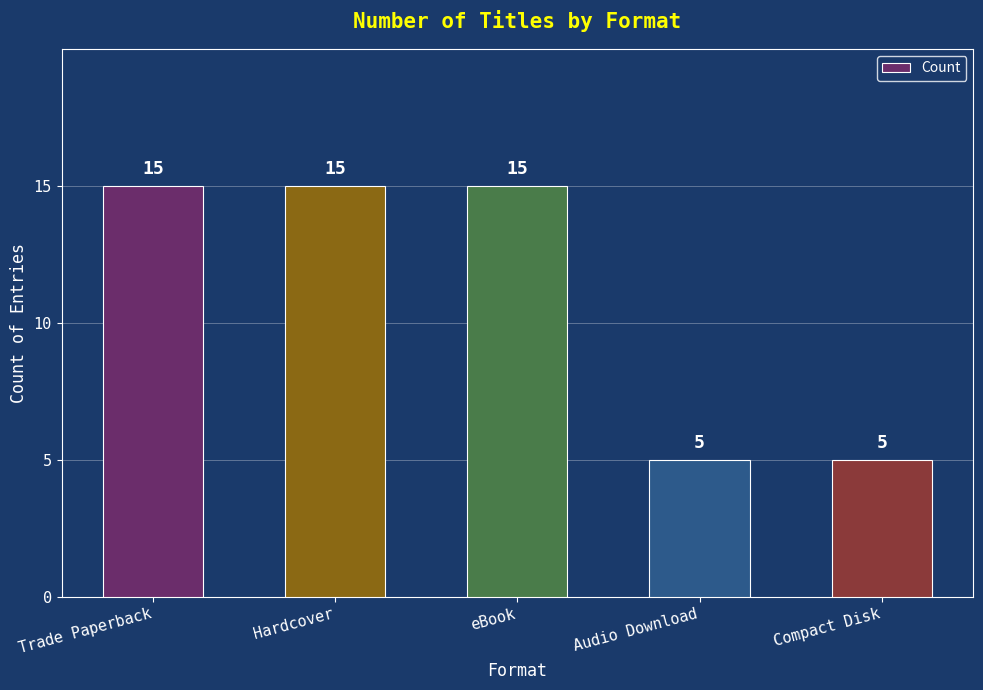

How many data points are less than 15?

2